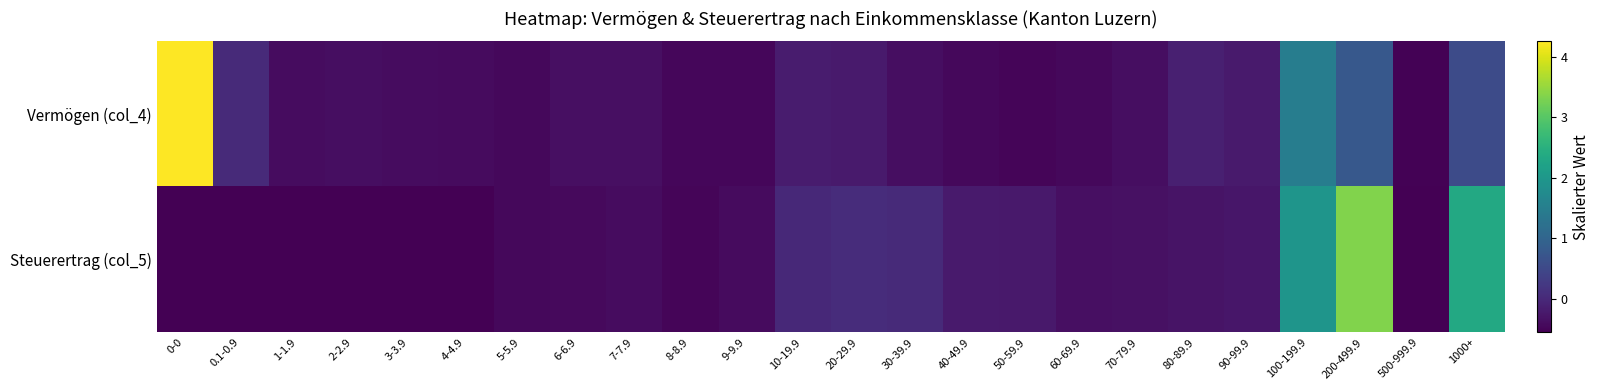

How many series are shown in this chart?

2